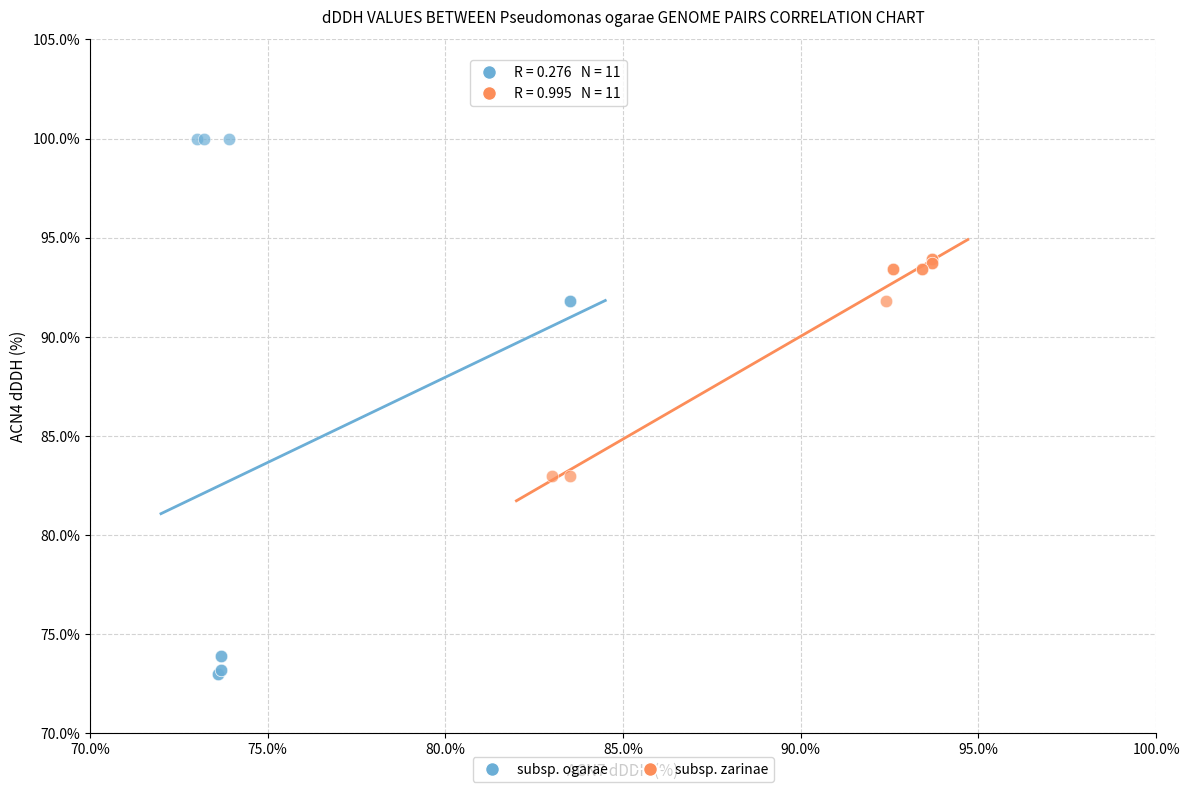

Which series contains the highest Y value?

subsp. ogarae